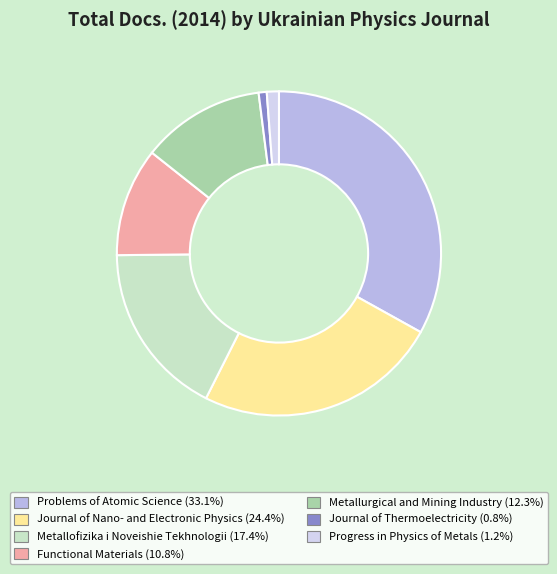

Combined, do Functional Materials and Progress in Physics of Metals account for over 50%?

No